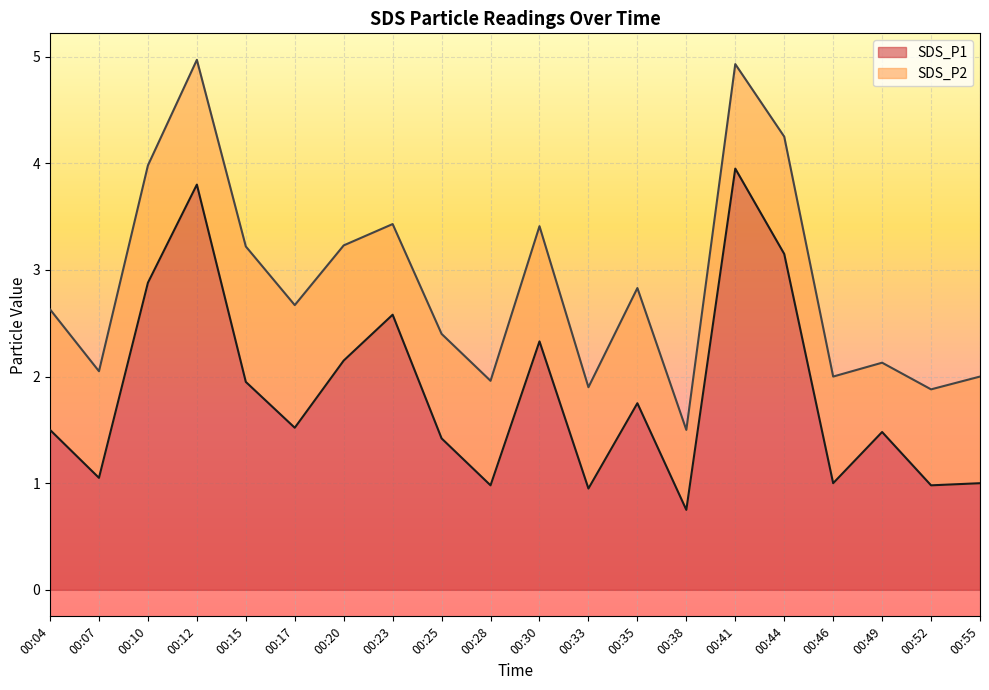

Is it true that the value at 00:46 is 0.4?

False